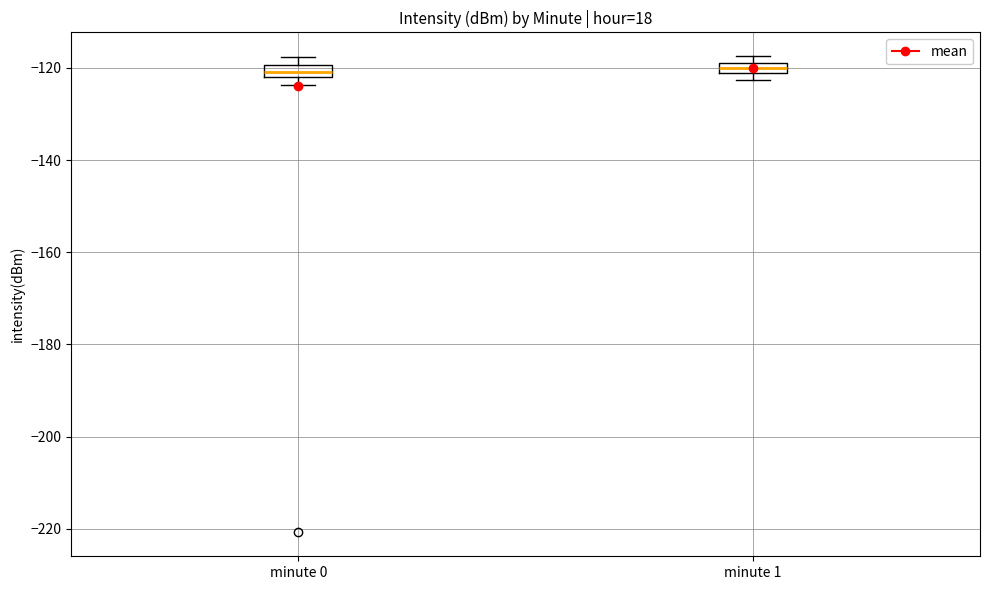

Where is the upper edge of the box for minute 1 on the y-axis? The values are not printed on the chart, so give them approximately, as read against the axis.

-118